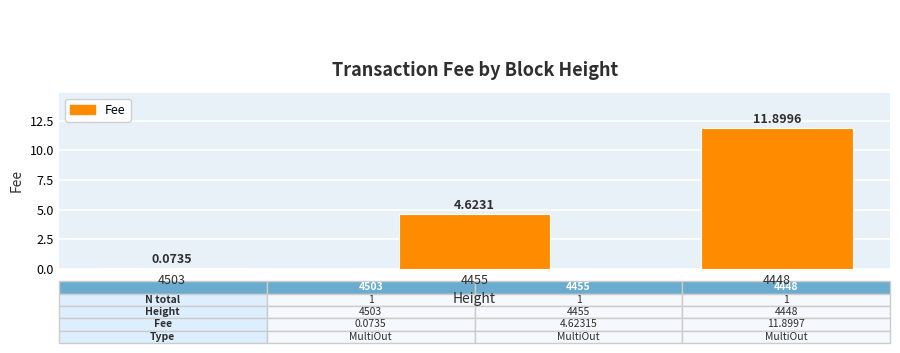

List the labels in order of value, largest first.

4448, 4455, 4503